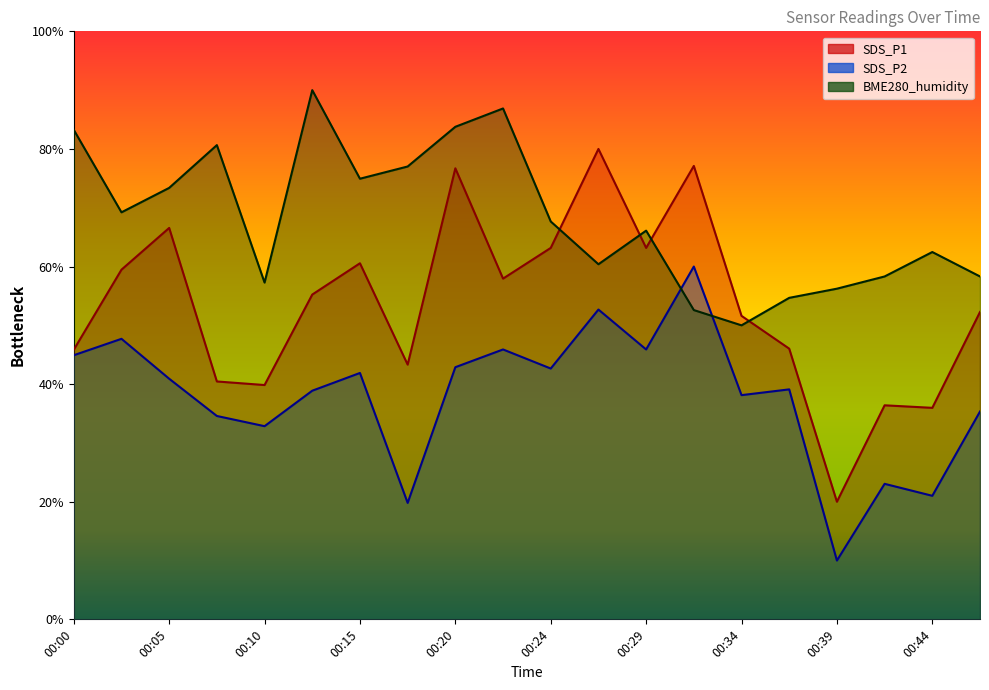

What is the maximum value for SDS_P2?

60.0